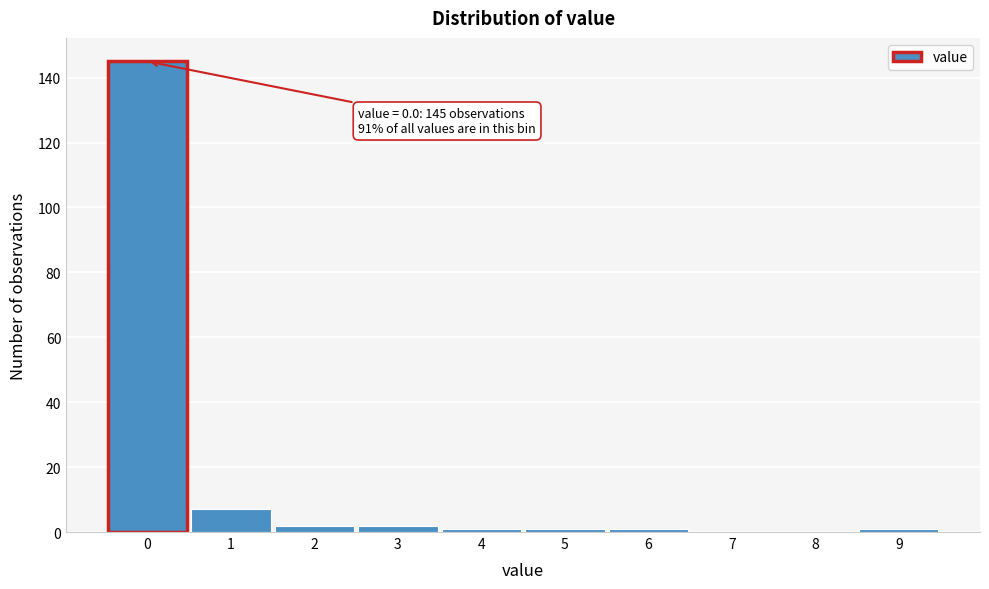

Reading left to right, list all the values displayed in this chart.

0=145	1=7	2=2	3=2	4=1	5=1	6=1	7=0	8=0	9=1